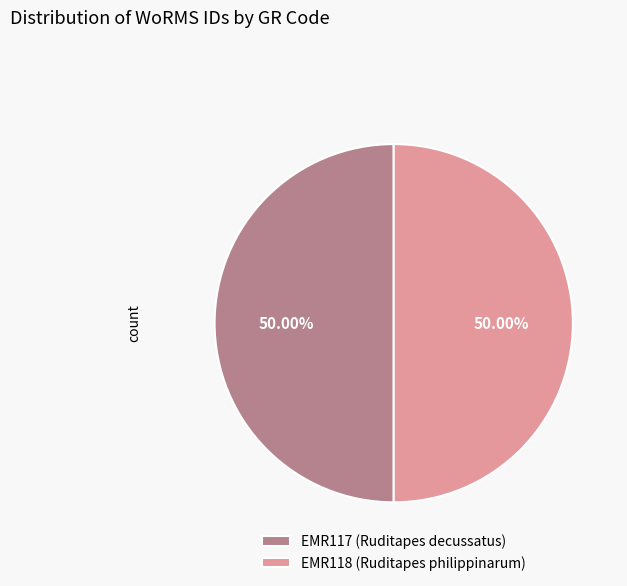

What is the ratio of the value at EMR118 (Ruditapes philippinarum) to the value at EMR117 (Ruditapes decussatus)?

1.0